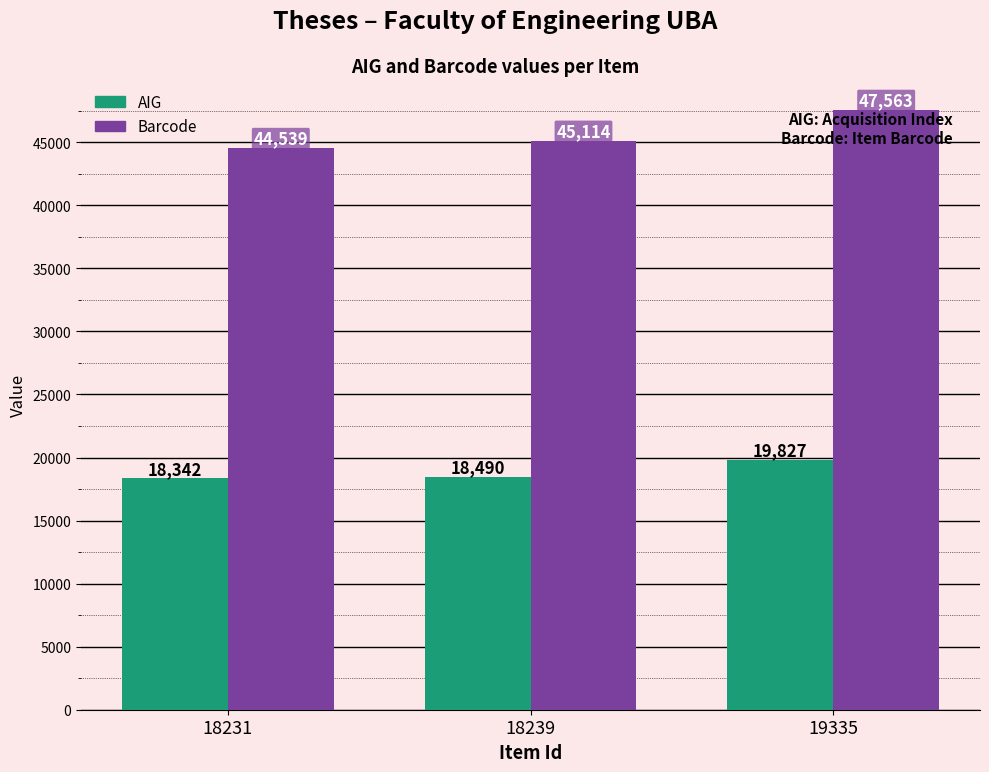

What is the value of the AIG bar at the 3rd from the left?

19827